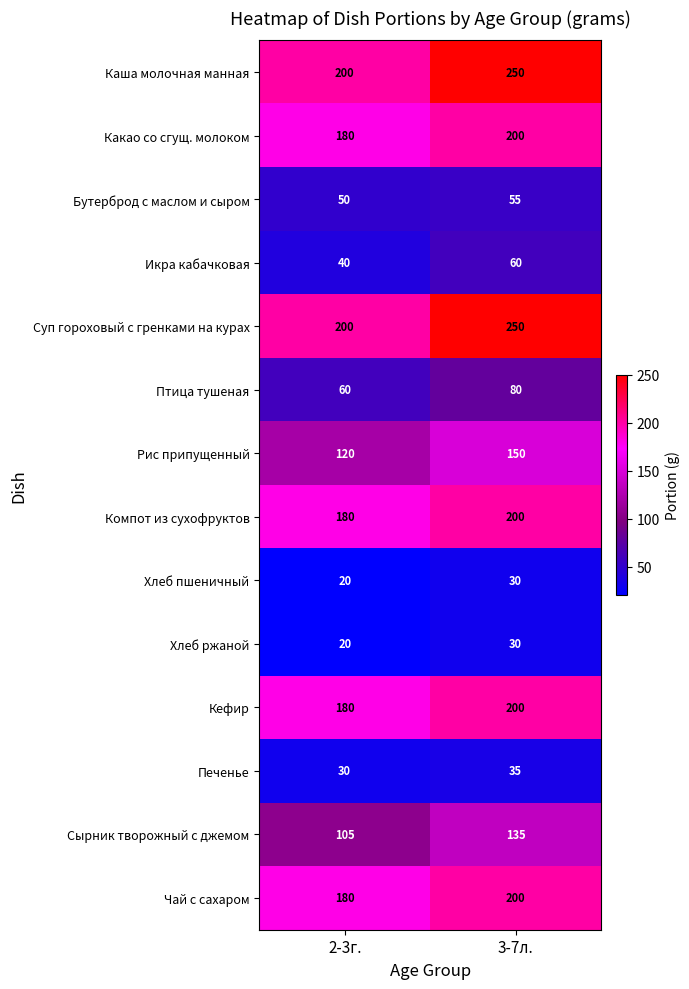

List the labels in order of Рис припущенный value, smallest first.

2-3г., 3-7л.